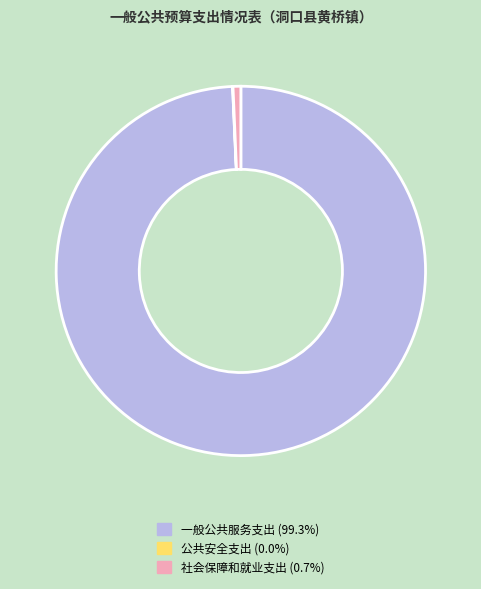

Does 一般公共服务支出 account for over 50% of the chart?

Yes